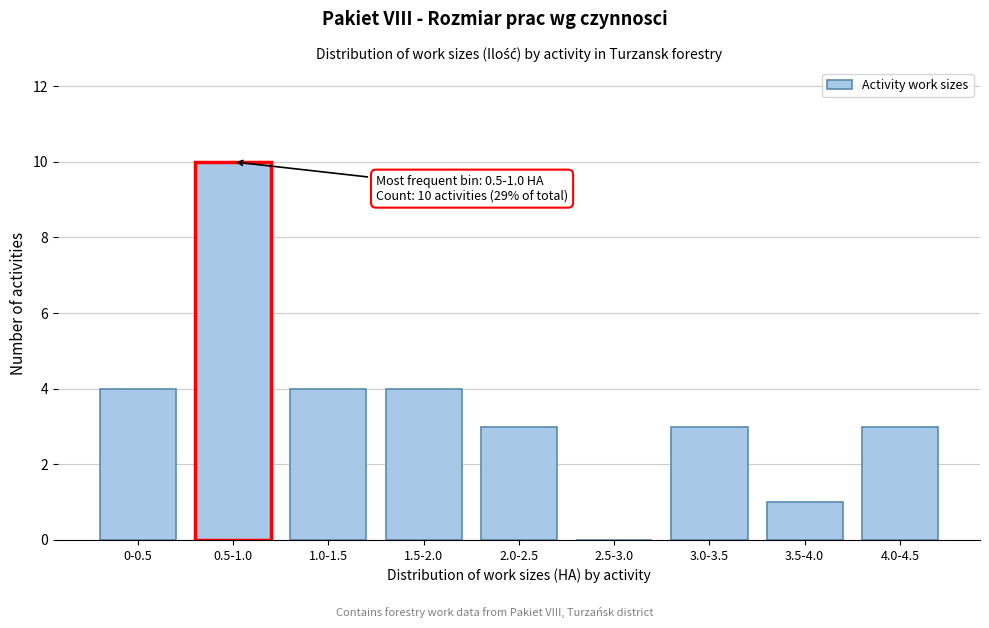

Reading right to left, list all the values displayed in this chart.

4.0-4.5=3	3.5-4.0=1	3.0-3.5=3	2.5-3.0=0	2.0-2.5=3	1.5-2.0=4	1.0-1.5=4	0.5-1.0=10	0-0.5=4